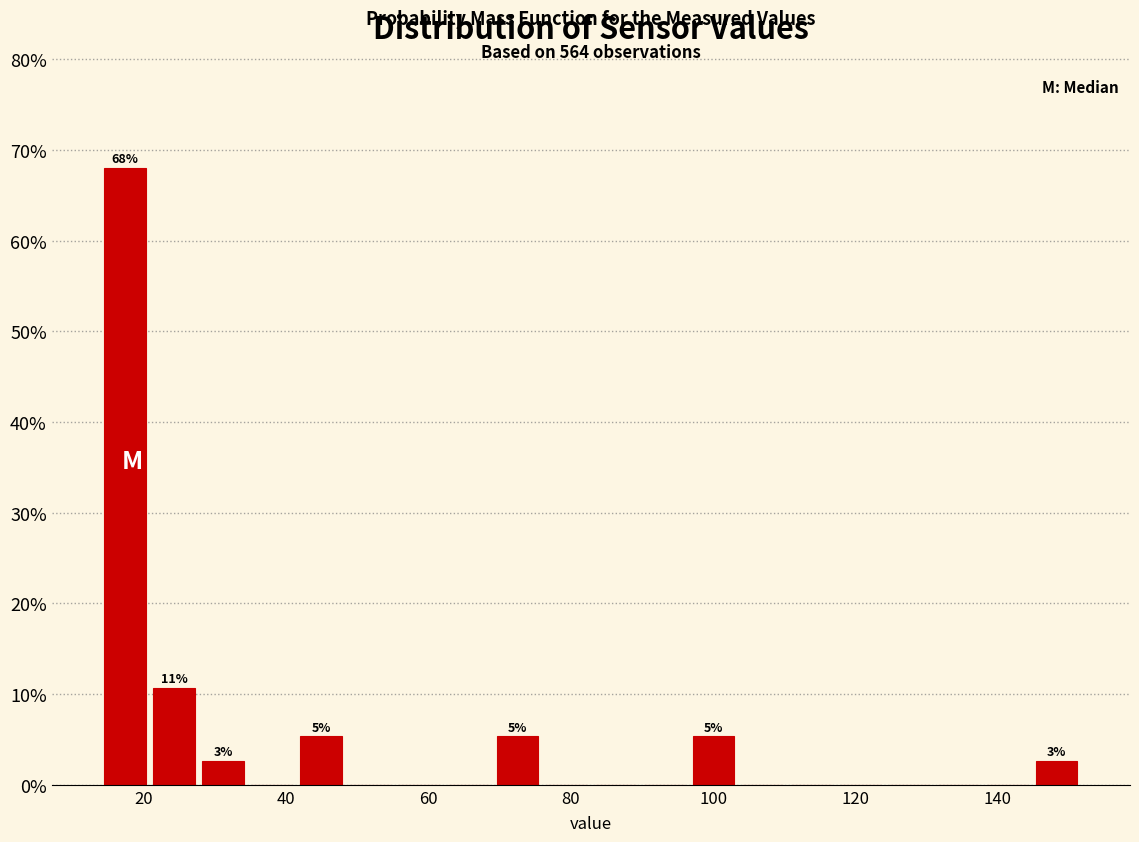

Around what value on the x-axis is the tallest bar? Give the approximate position of its centre, as read against the axis.

18